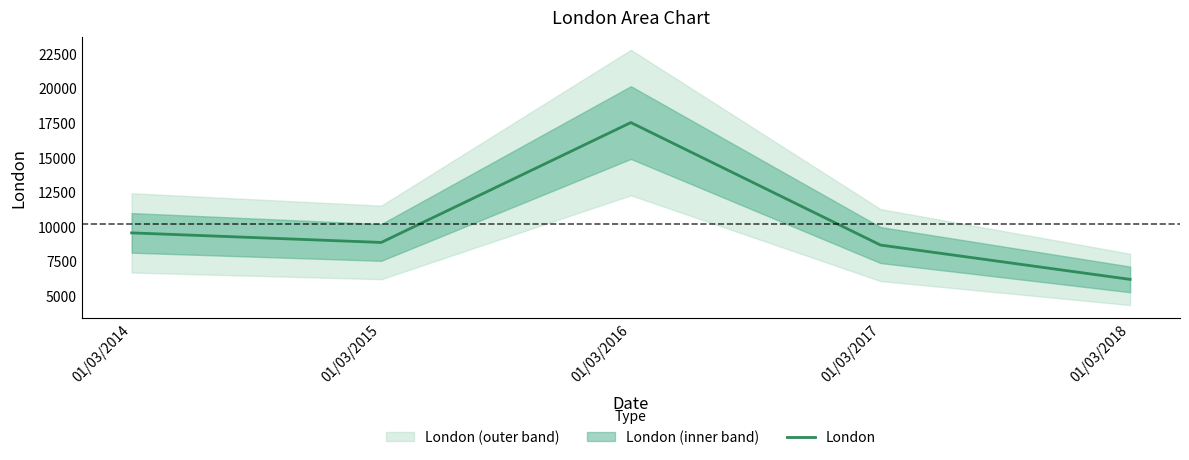

Rank the categories by value from lowest to highest.

01/03/2018, 01/03/2017, 01/03/2015, 01/03/2014, 01/03/2016